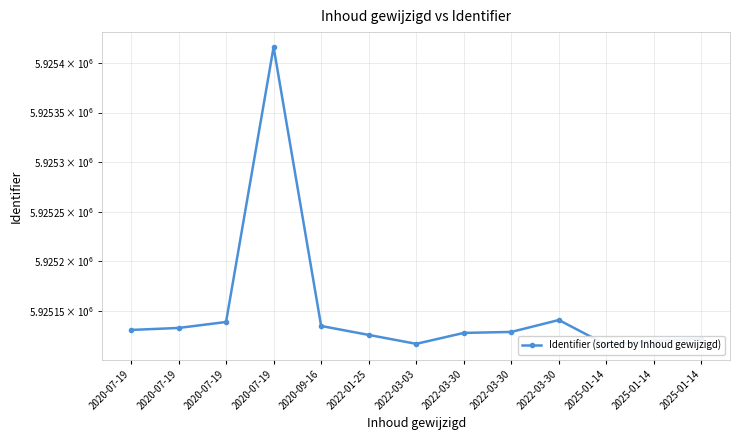

What is the average value?

5925150